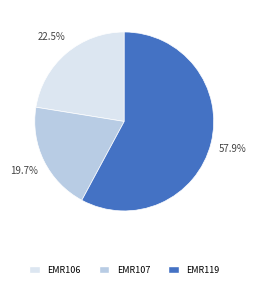

How many slices are in this pie chart?

3